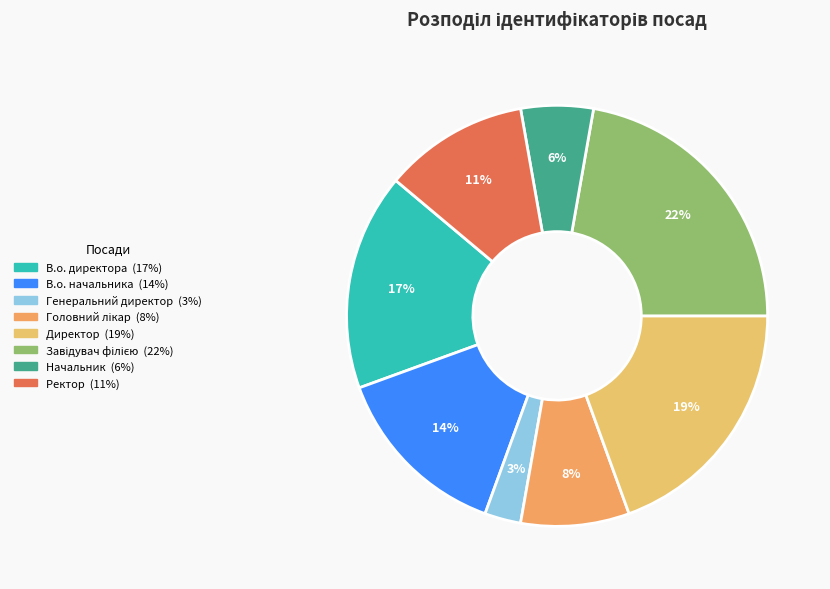

Which slice is the largest?

Завідувач філією